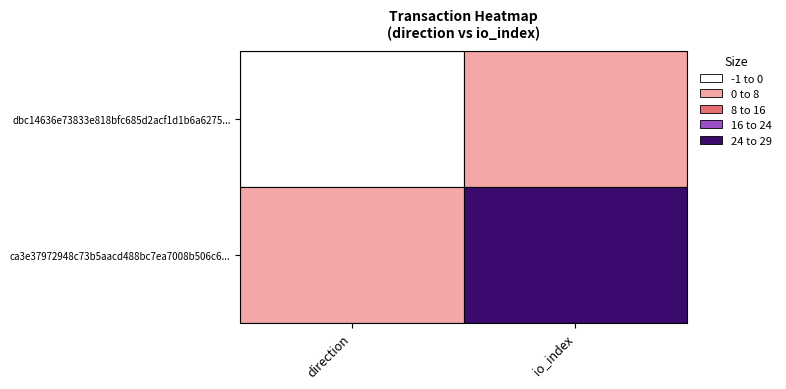

How many distinct data groups are displayed?

2